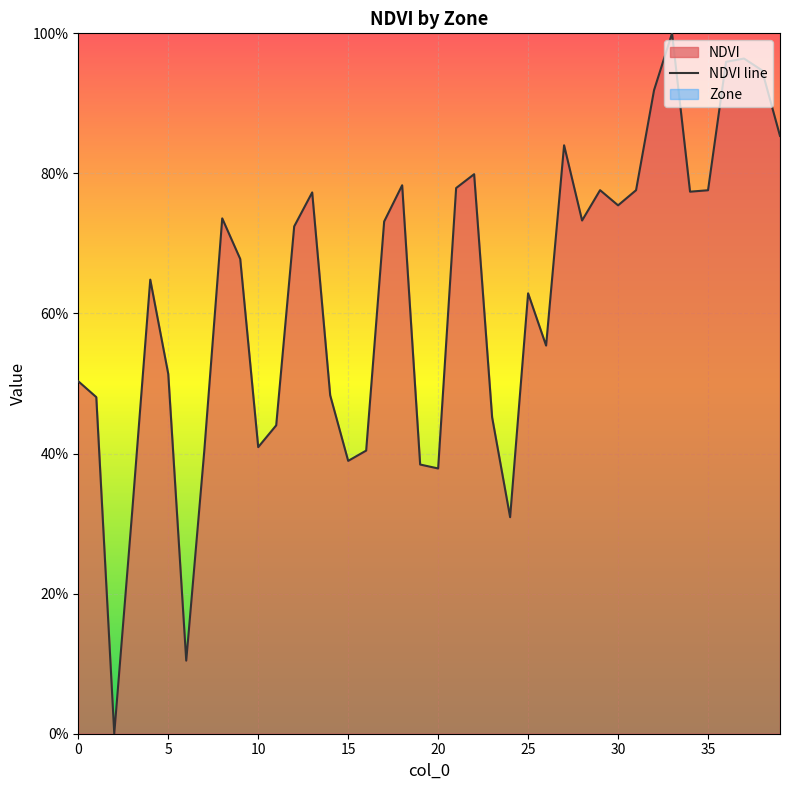

The chart shows a value of 79.9 at 22. True or false?

True